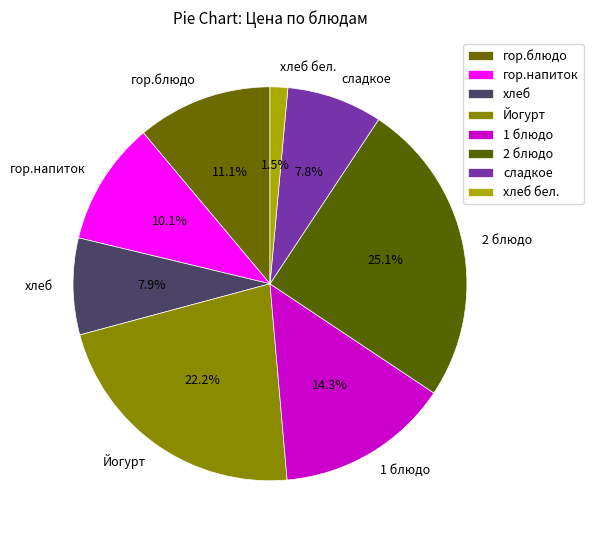

Is it true that сладкое is 8% of the pie?

True